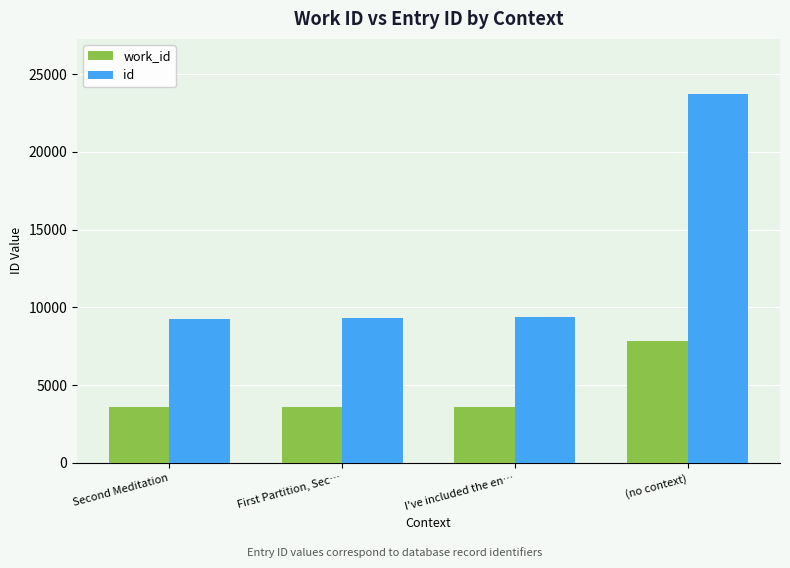

What is the greatest value displayed?

23703